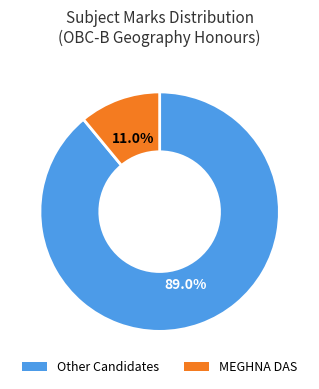

Is there any slice that represents more than half of the pie?

Yes